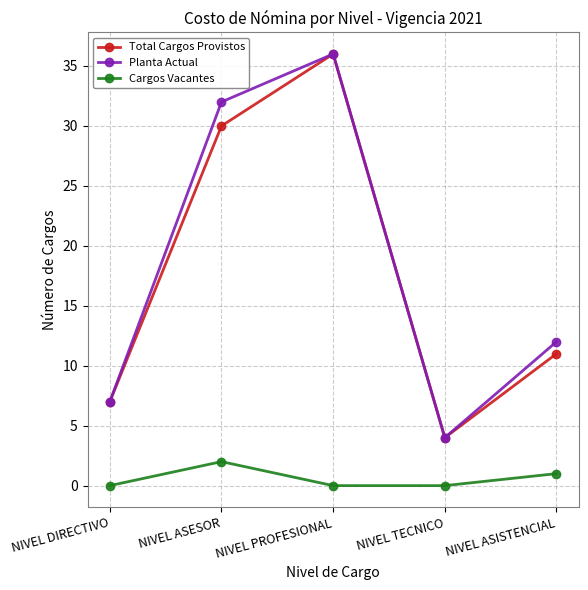

True or false: Cargos Vacantes and Planta Actual cross at least once.

False